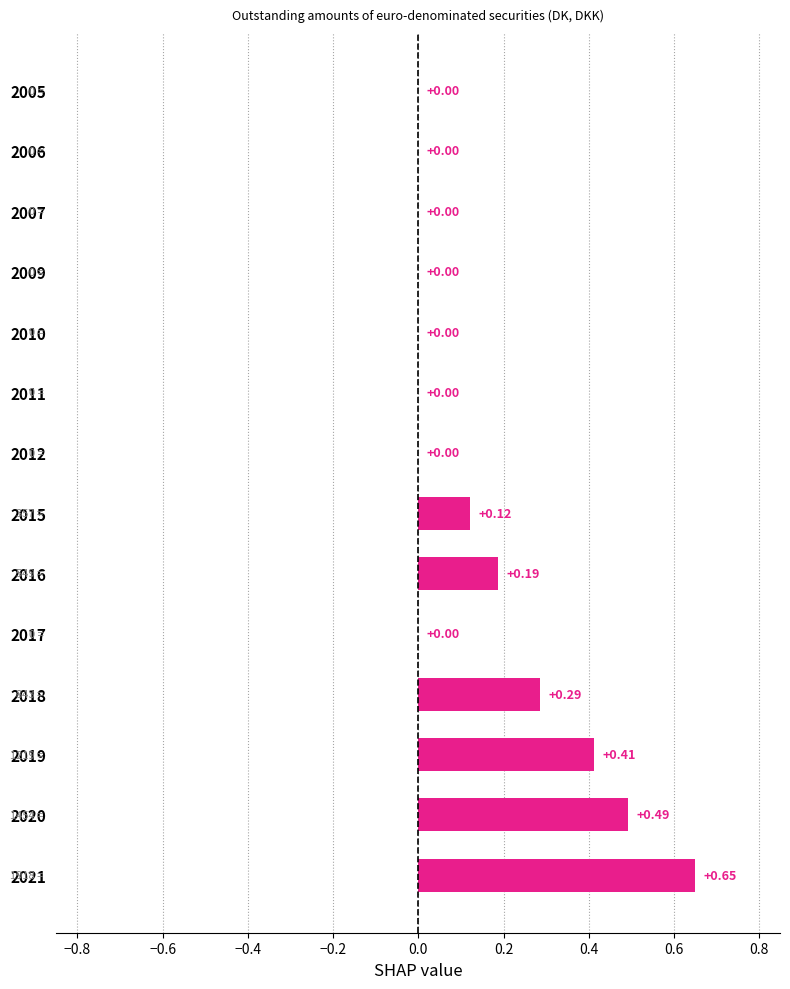

Are the bars grouped side by side (vs. stacked)?

No